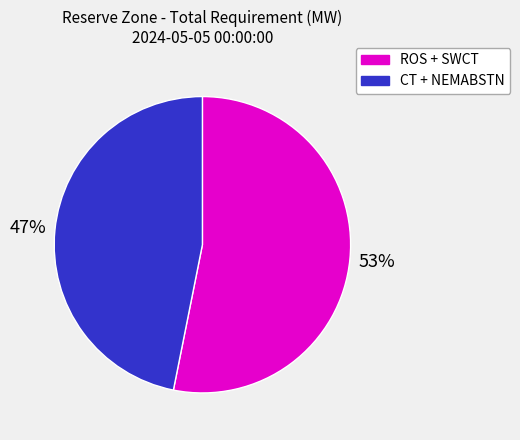

To the nearest percent, what is the average slice percentage?

50%